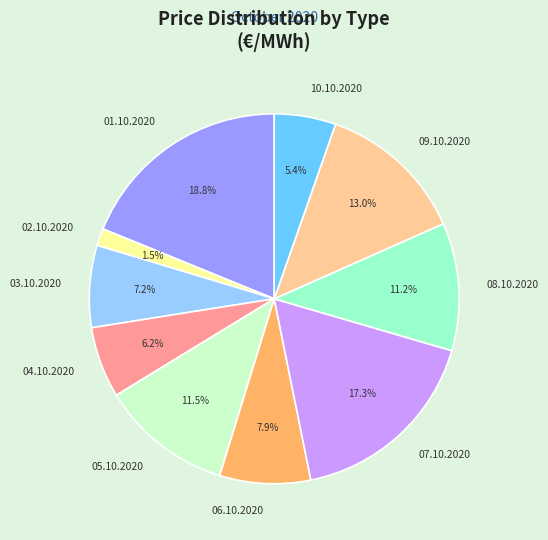

What is the ratio of the value at 04.10.2020 to the value at 08.10.2020?

0.6